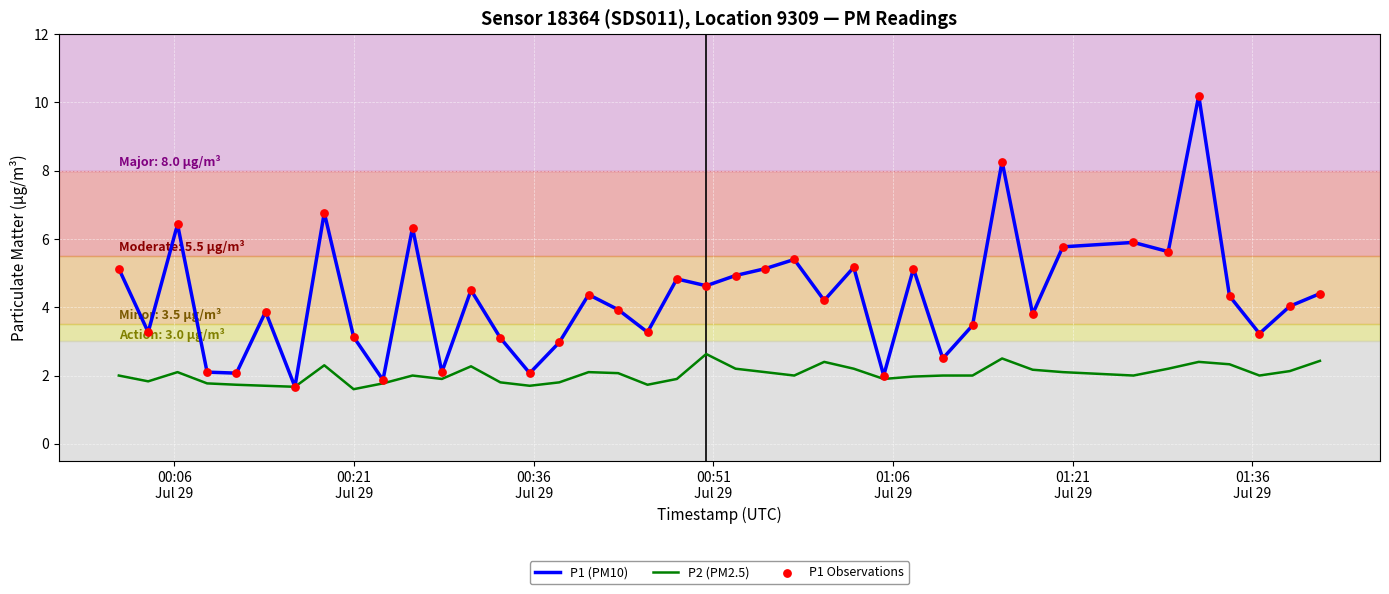

Which series has the widest spread of values?

P1 (PM10)